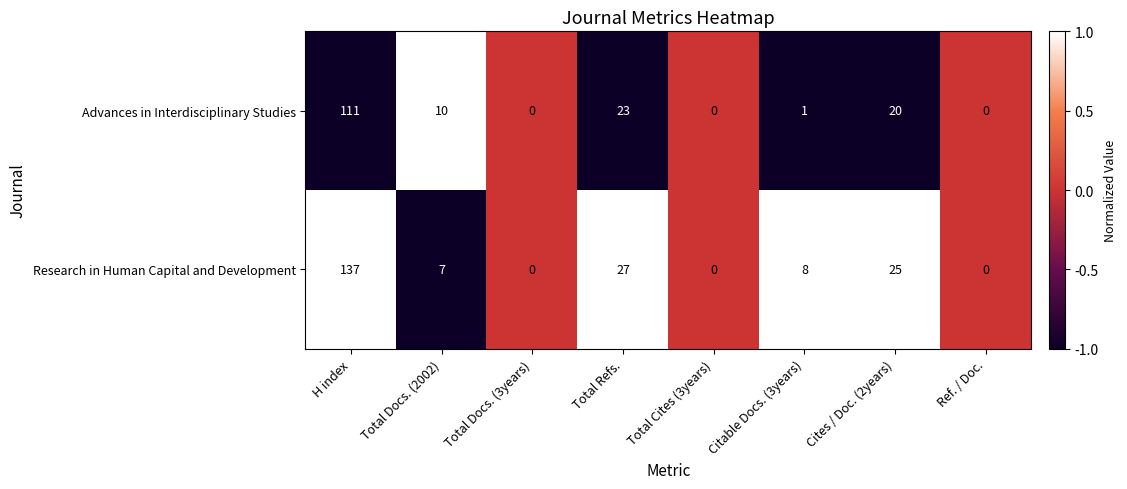

Reading left to right, list all the values displayed in this chart.

Advances in Interdisciplinary Studies: H index=111	Total Docs. (2002)=10	Total Docs. (3years)=0	Total Refs.=23	Total Cites (3years)=0	Citable Docs. (3years)=1	Cites / Doc. (2years)=20	Ref. / Doc.=0
Research in Human Capital and Development: H index=137	Total Docs. (2002)=7	Total Docs. (3years)=0	Total Refs.=27	Total Cites (3years)=0	Citable Docs. (3years)=8	Cites / Doc. (2years)=25	Ref. / Doc.=0